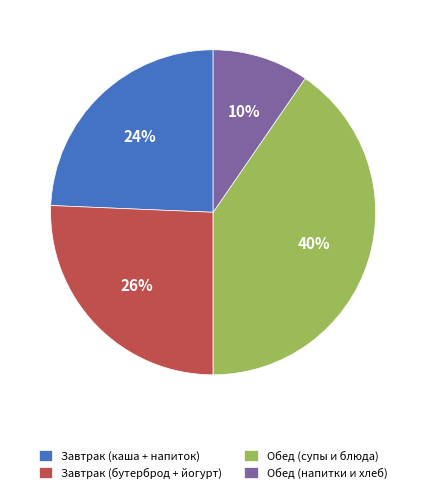

To the nearest percent, what is the average slice percentage?

25%